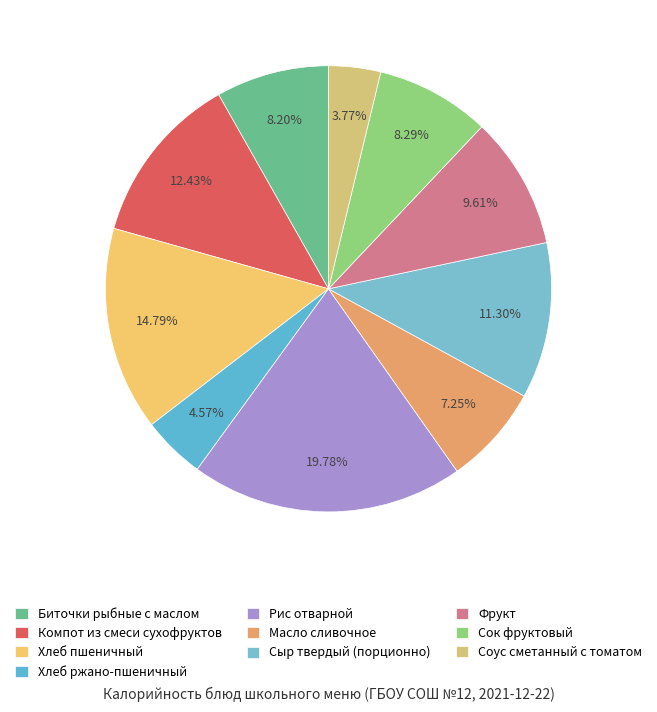

How much of the chart is everything except Биточки рыбные с маслом?

91.8%